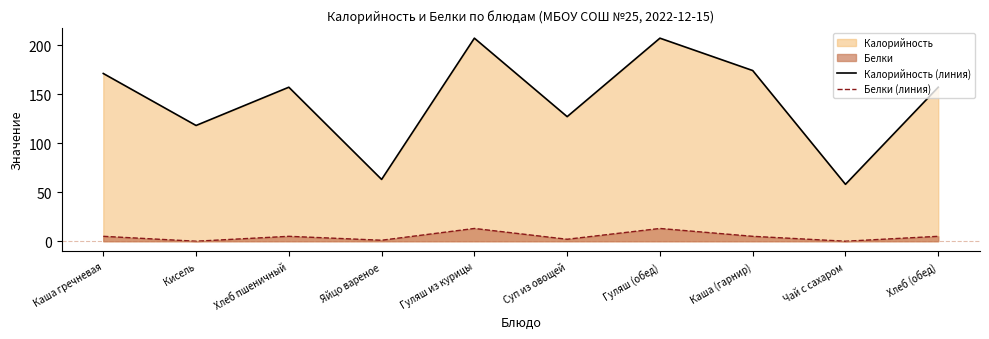

What is the total value across all series at Каша гречневая?

176